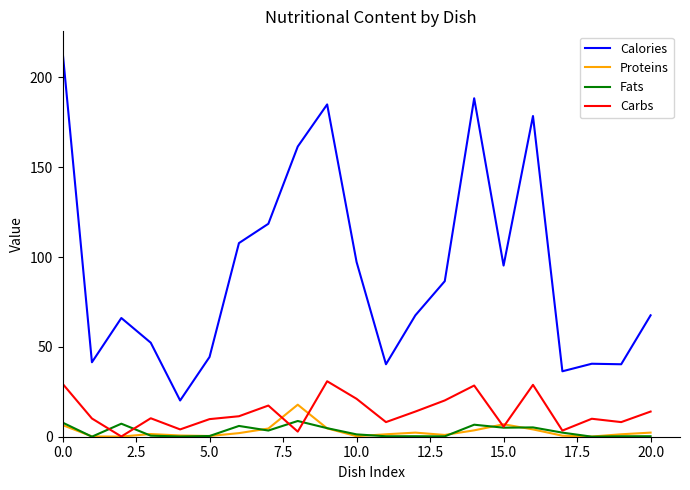

At how many categories does at least one series exceed 154?

5